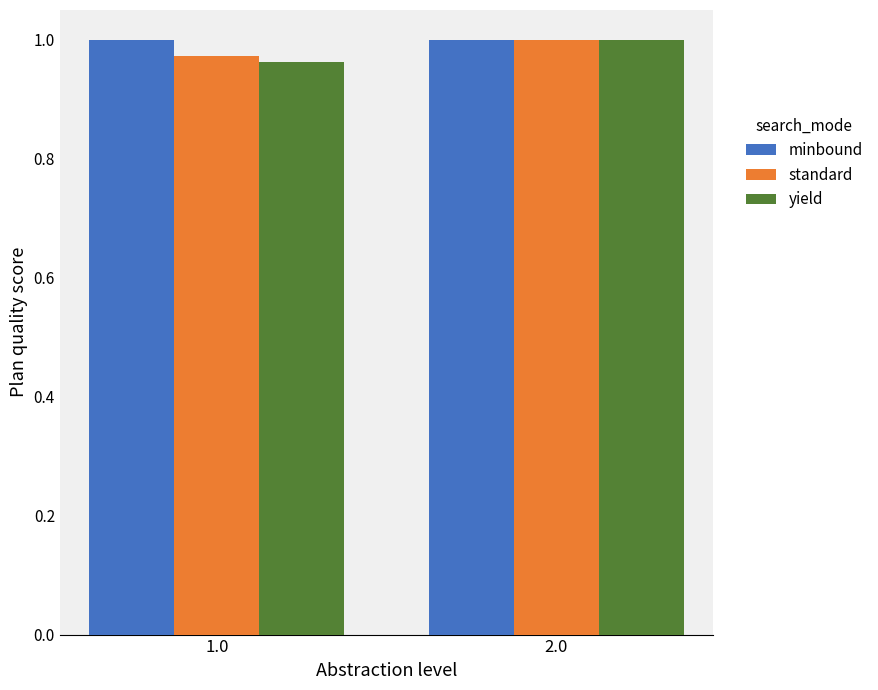

What is the sum of the minbound values at 1.0 and 2.0?

2.0